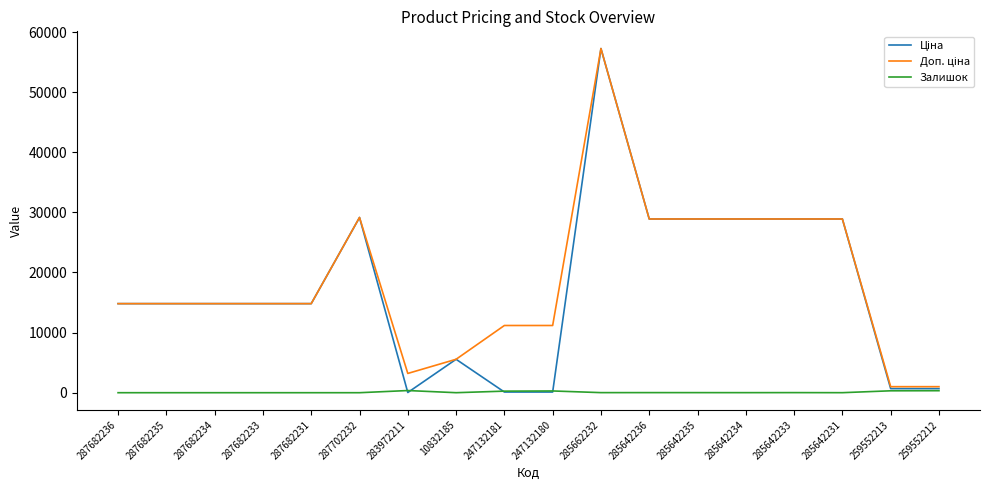

Which label corresponds to the largest value in the chart?

285662232